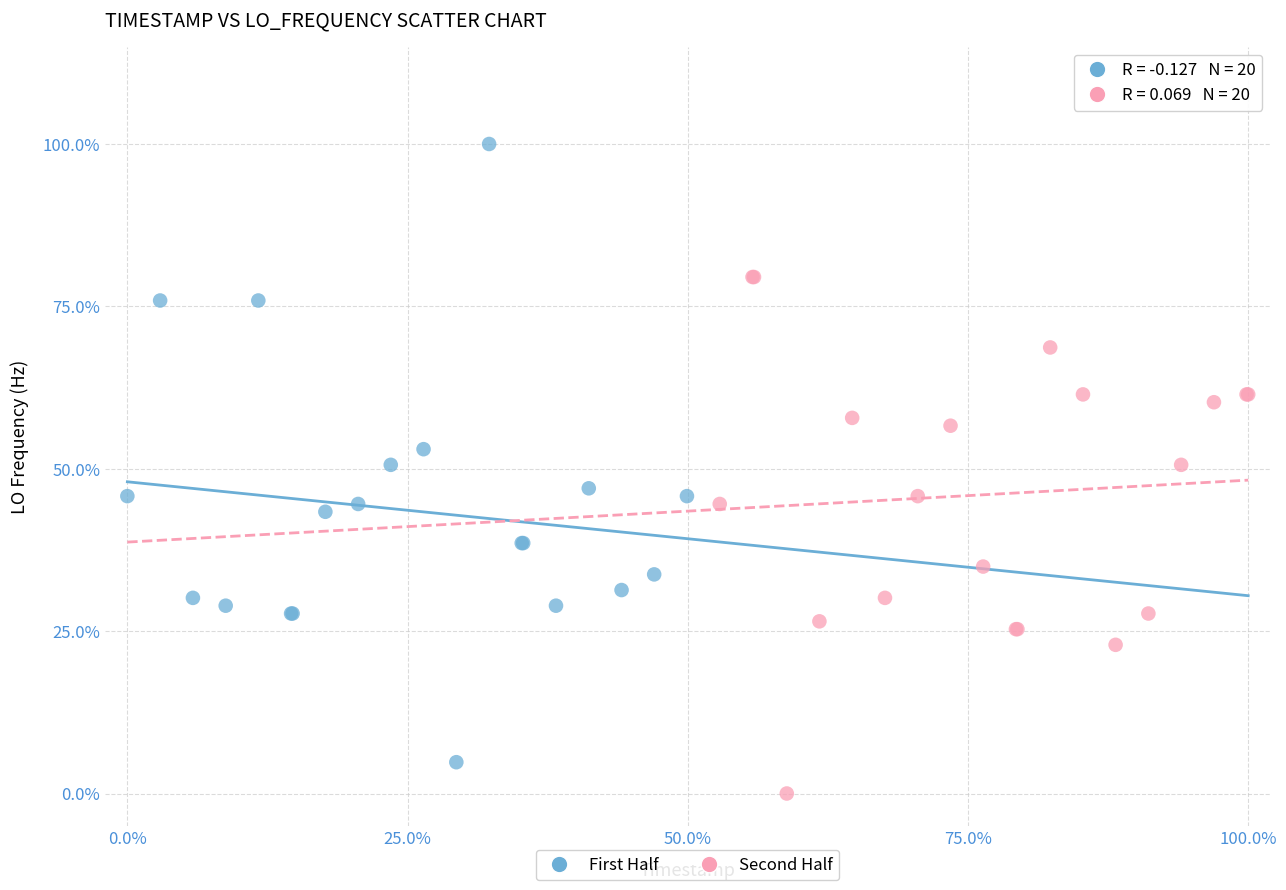

Which series contains the highest Y value?

First Half